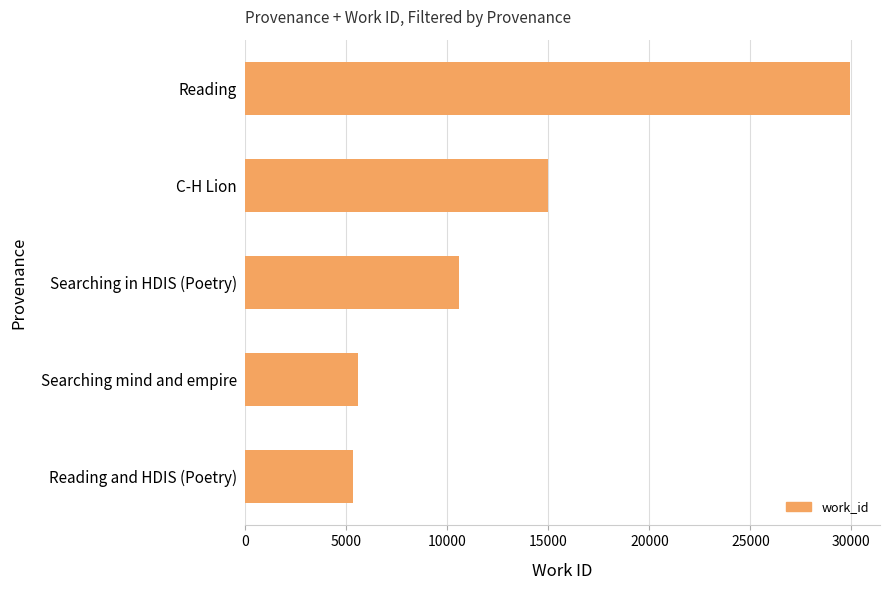

What is the change in value from Reading and HDIS (Poetry) to Reading?

+24593